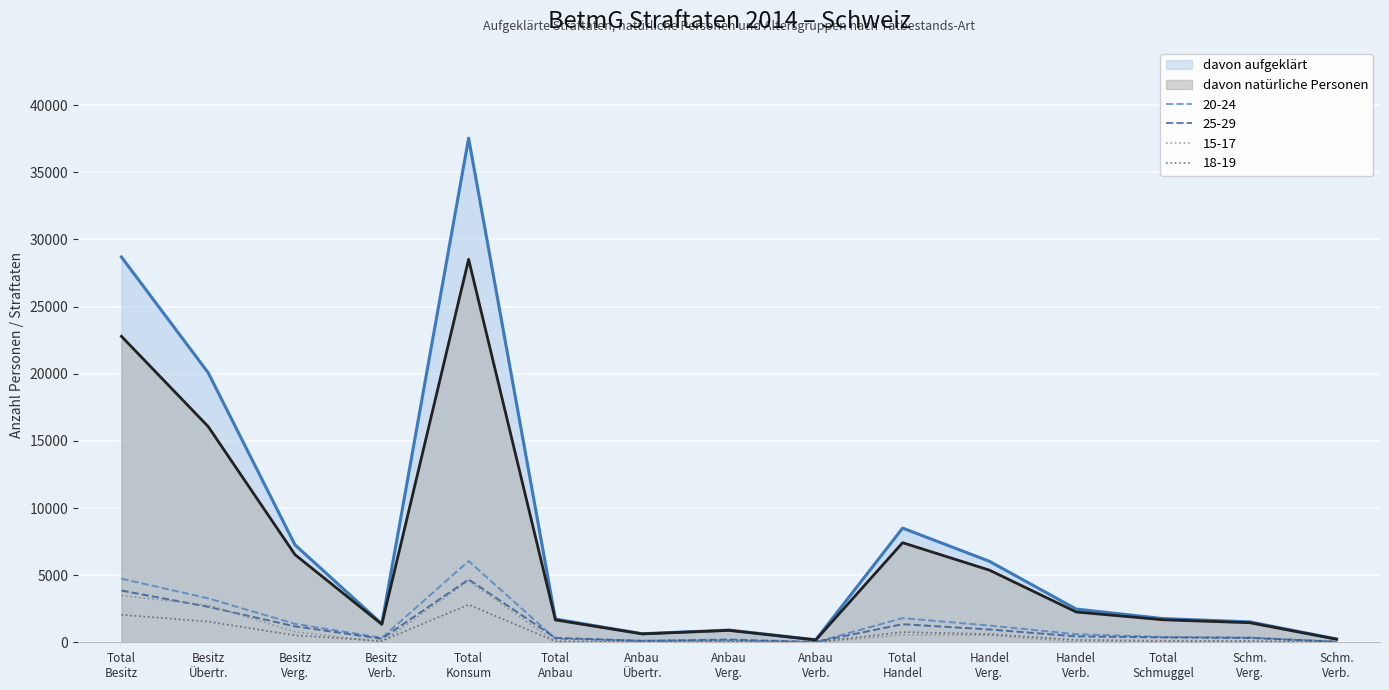

True or false: 20-24 and davon aufgeklärt cross at least once.

False